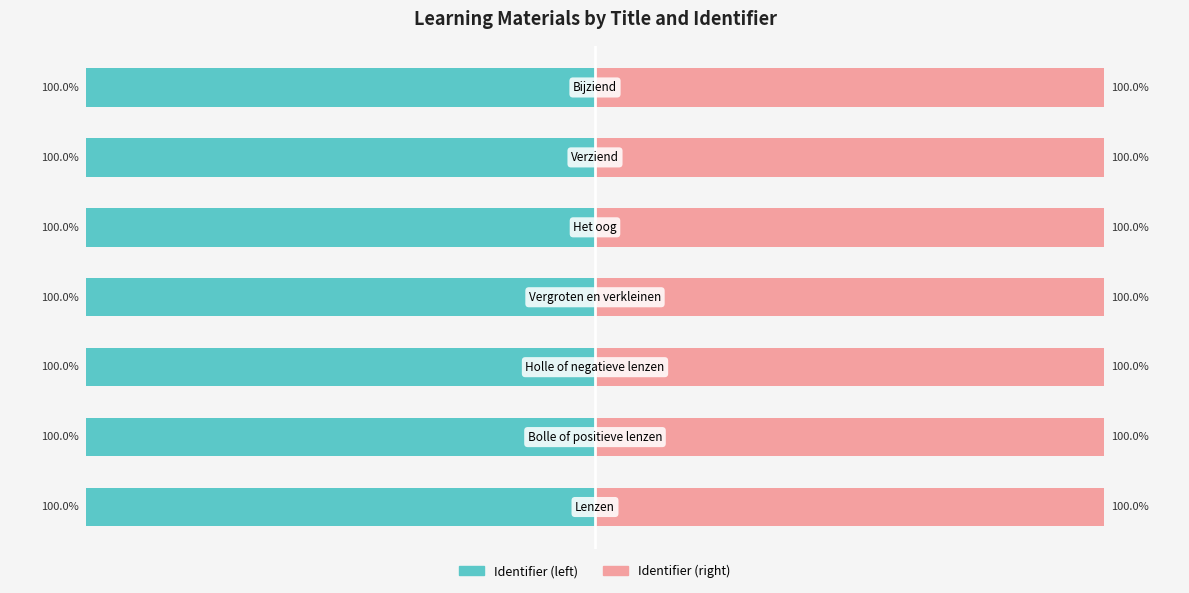

List the series in order of their peak value, lowest first.

Identifier (left), Identifier (right)